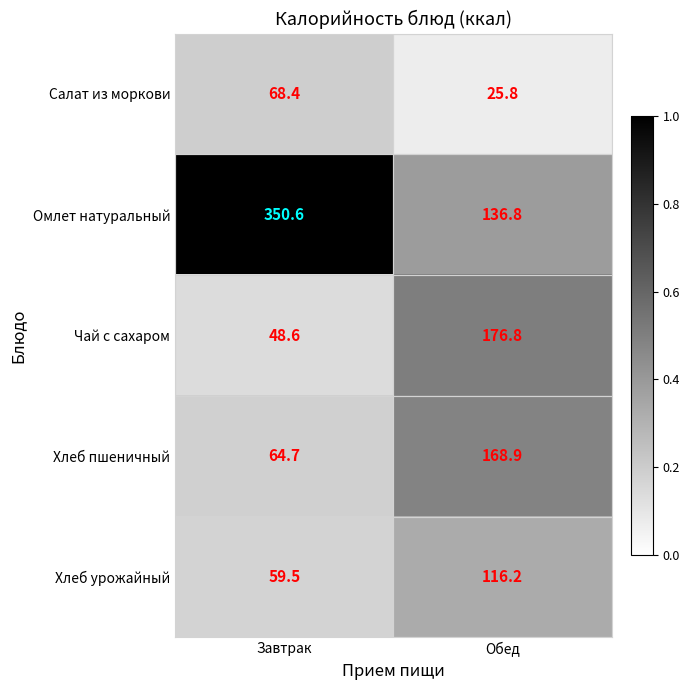

At Завтрак, list the series in order from smallest to largest.

Чай с сахаром, Хлеб урожайный, Хлеб пшеничный, Салат из моркови, Омлет натуральный